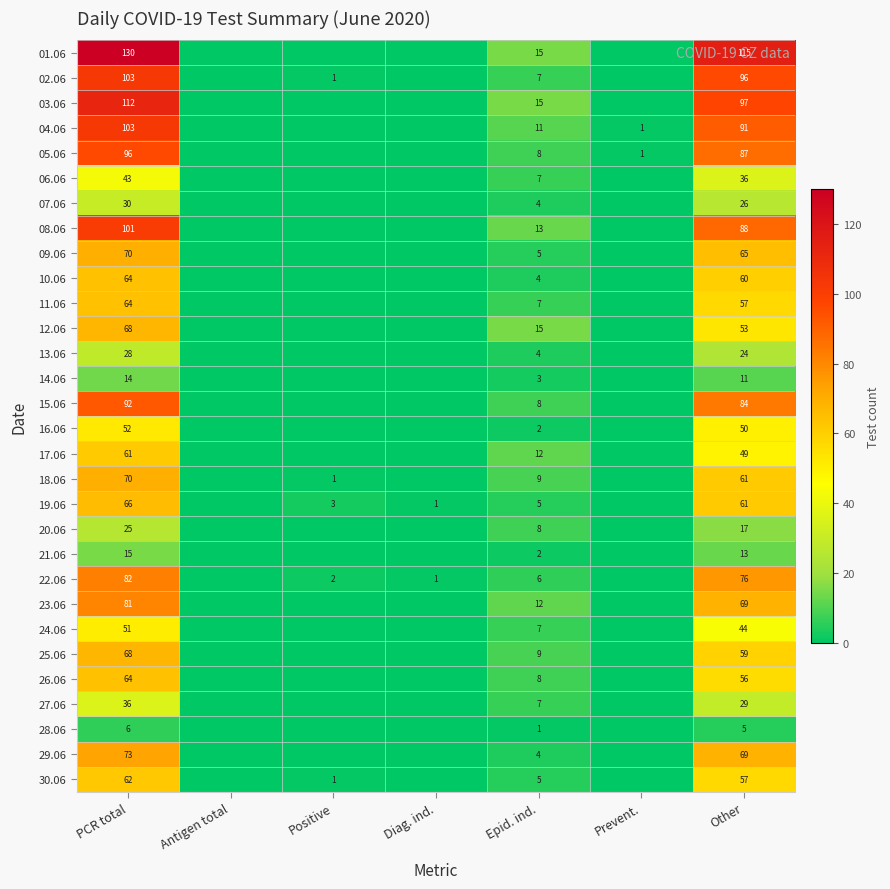

Is it true that 21.06 equals 3 at Epid. ind.?

False